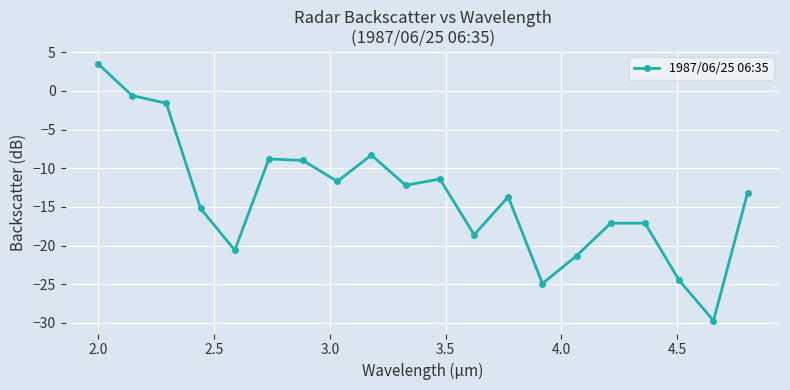

Does the chart display data point markers on the line(s)?

Yes